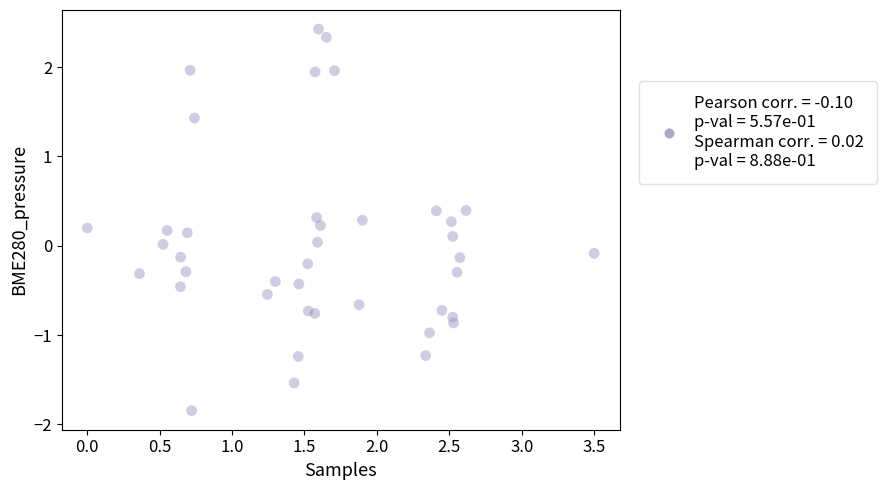

What is the range of X values (max minus min)?

3.5